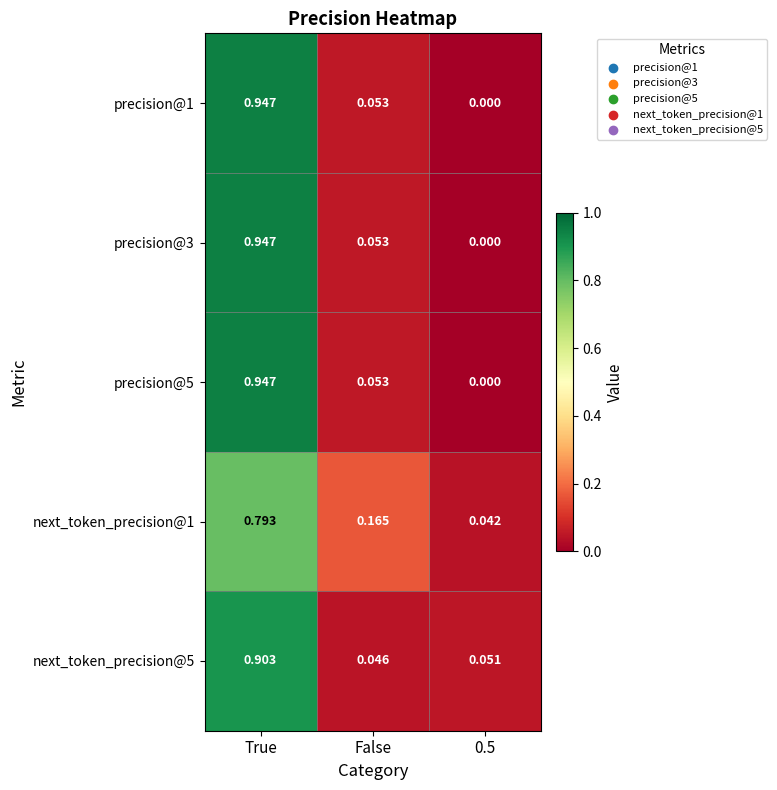

How many series are shown in this chart?

5